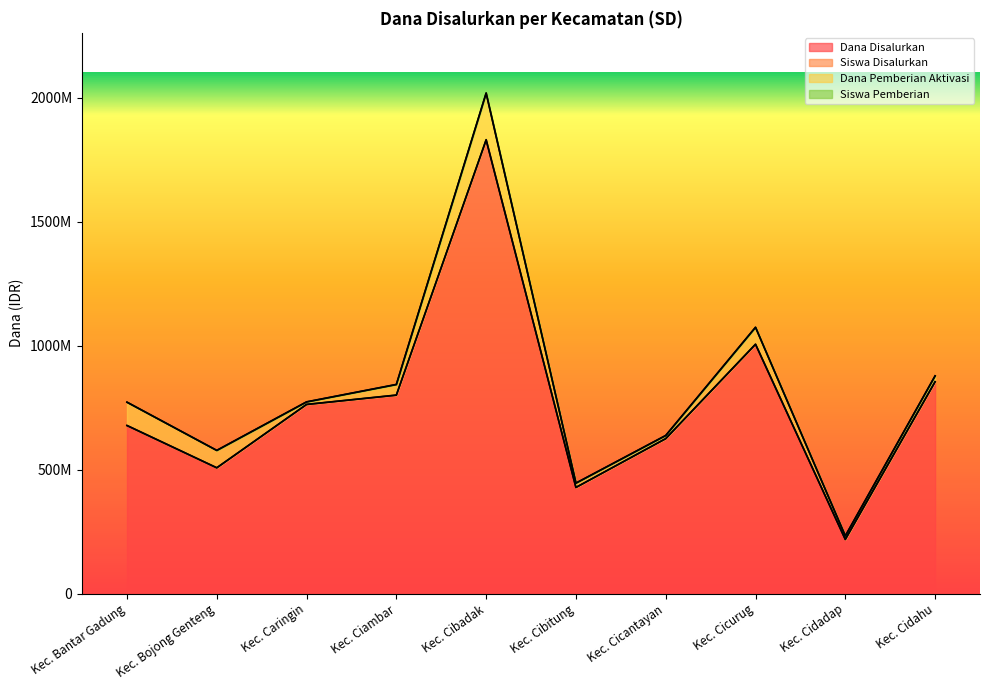

Which series changed the most between Kec. Caringin and Kec. Cicantayan?

Siswa Pemberian